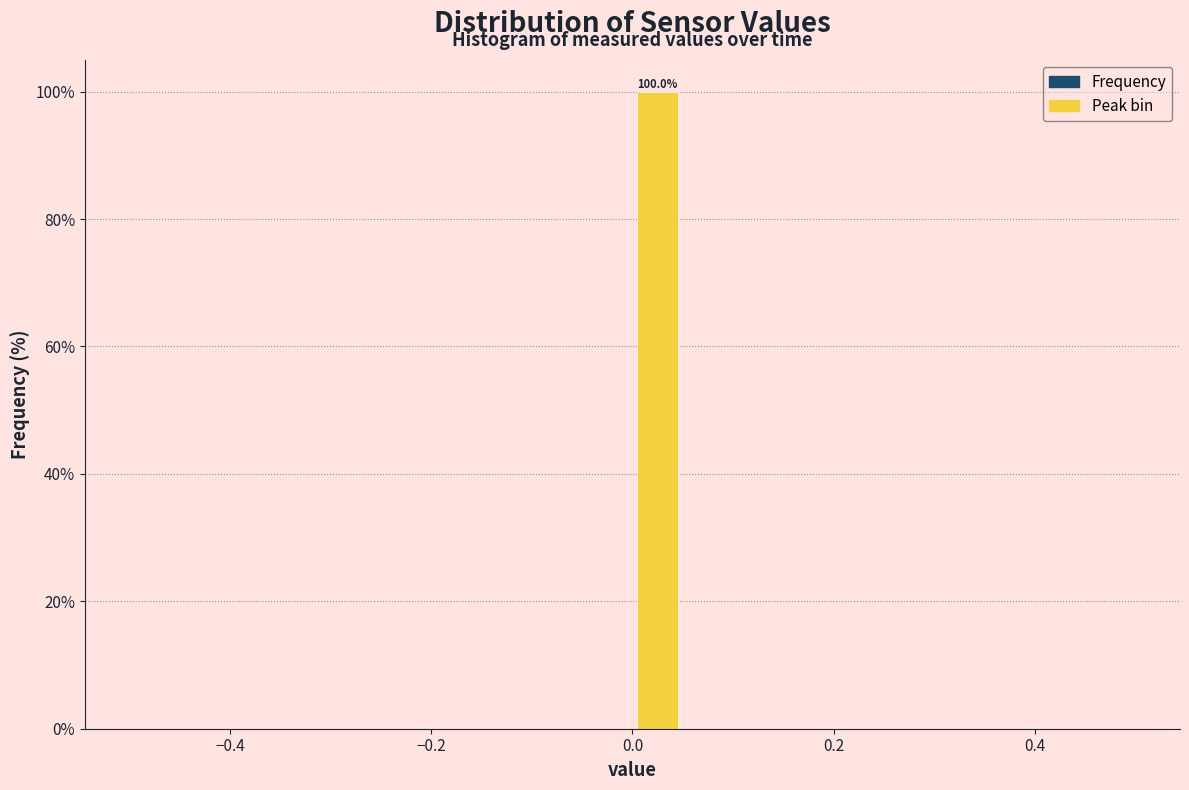

Around what value on the x-axis is the tallest bar? Give the approximate position of its centre, as read against the axis.

0.02